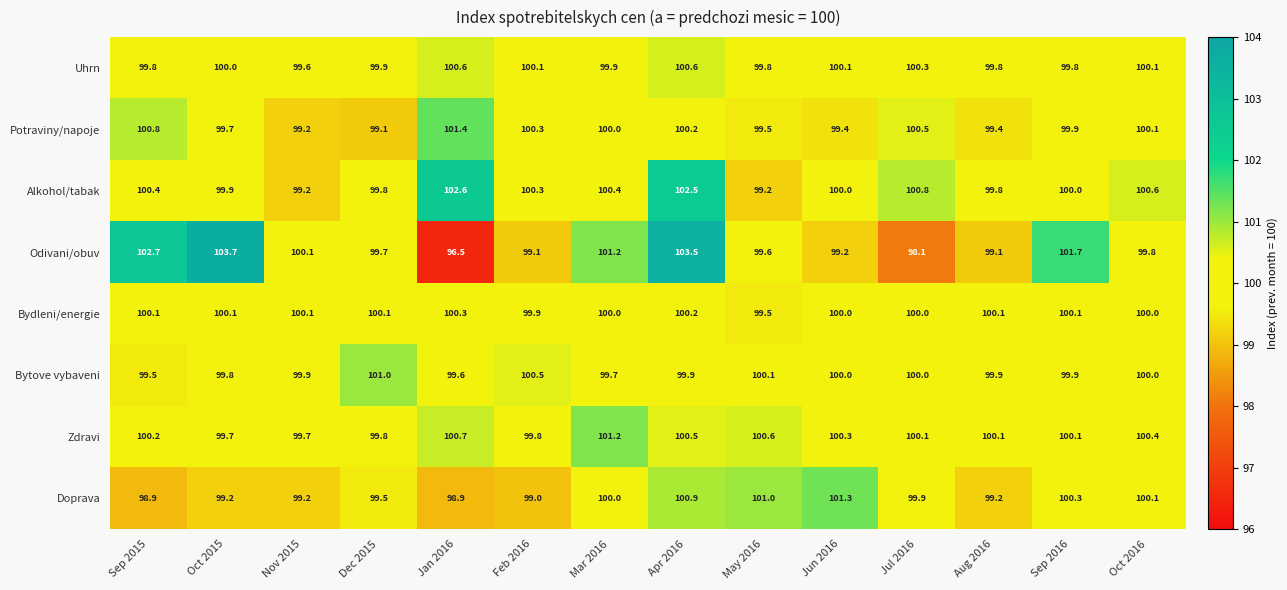

Which category has the lowest value in the Bytove vybaveni series?

Sep 2015